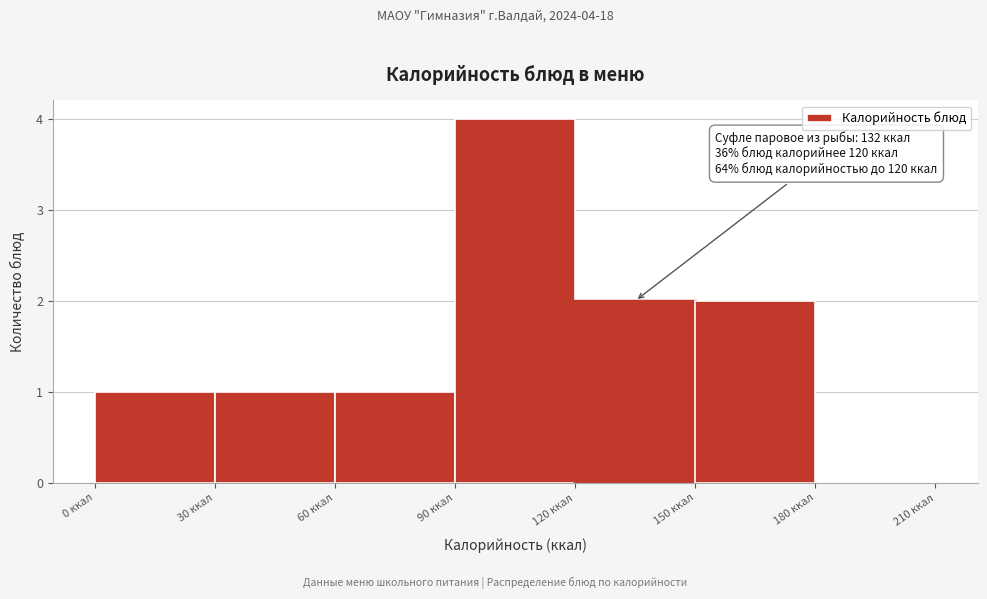

Over which range of the x-axis is the bar tallest?

90 to 120